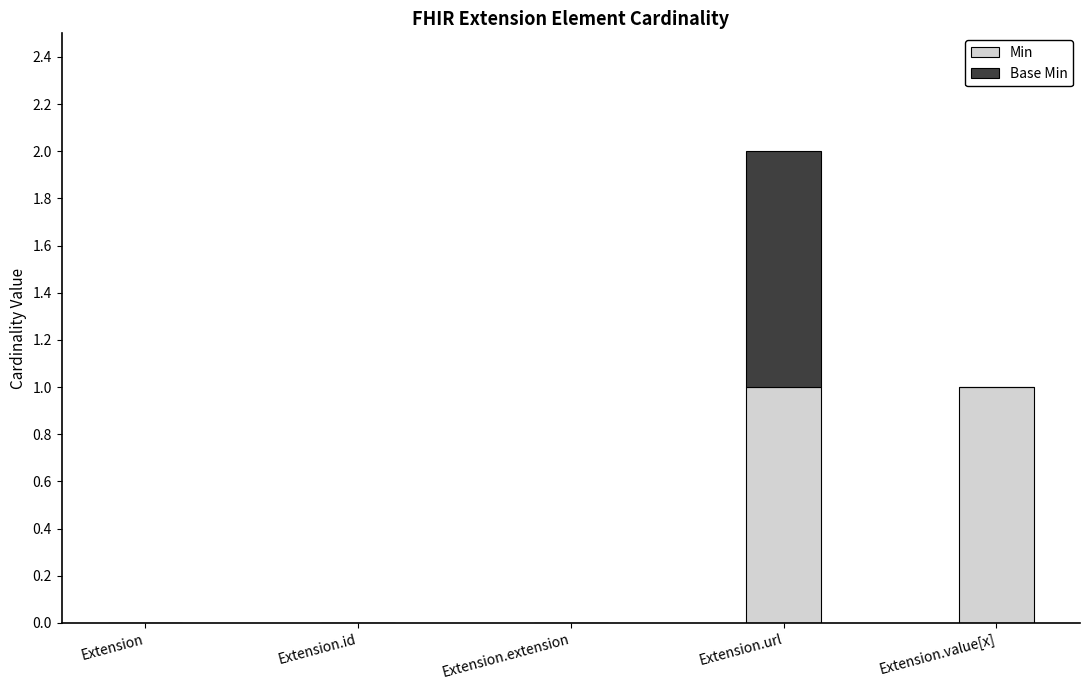

The Min series shows 1 at Extension. True or false?

False